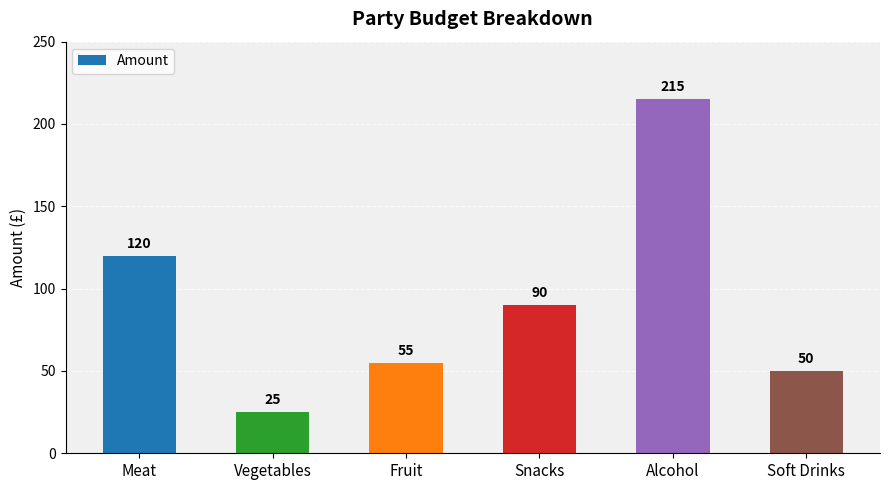

Approximately how many times larger is the value at Meat compared to Soft Drinks?

2.4